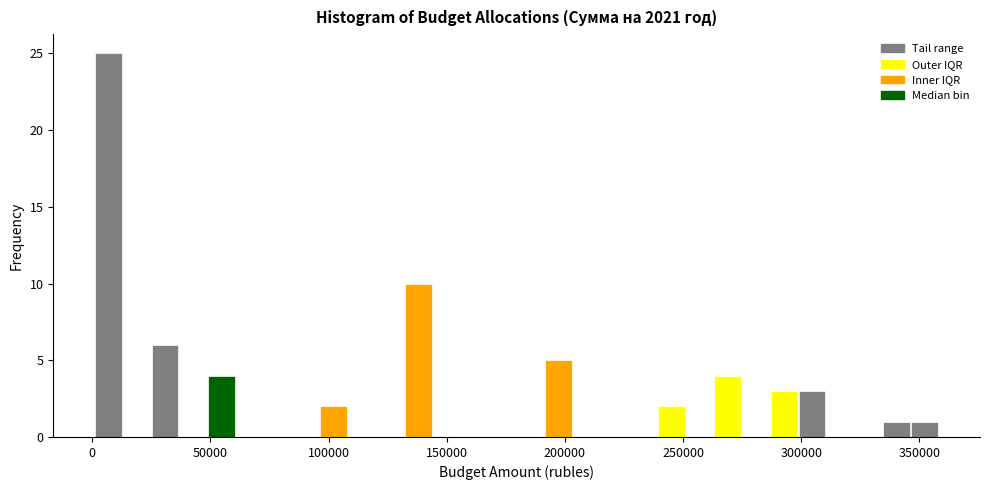

Around what value on the x-axis is the tallest bar? Give the approximate position of its centre, as read against the axis.

5000